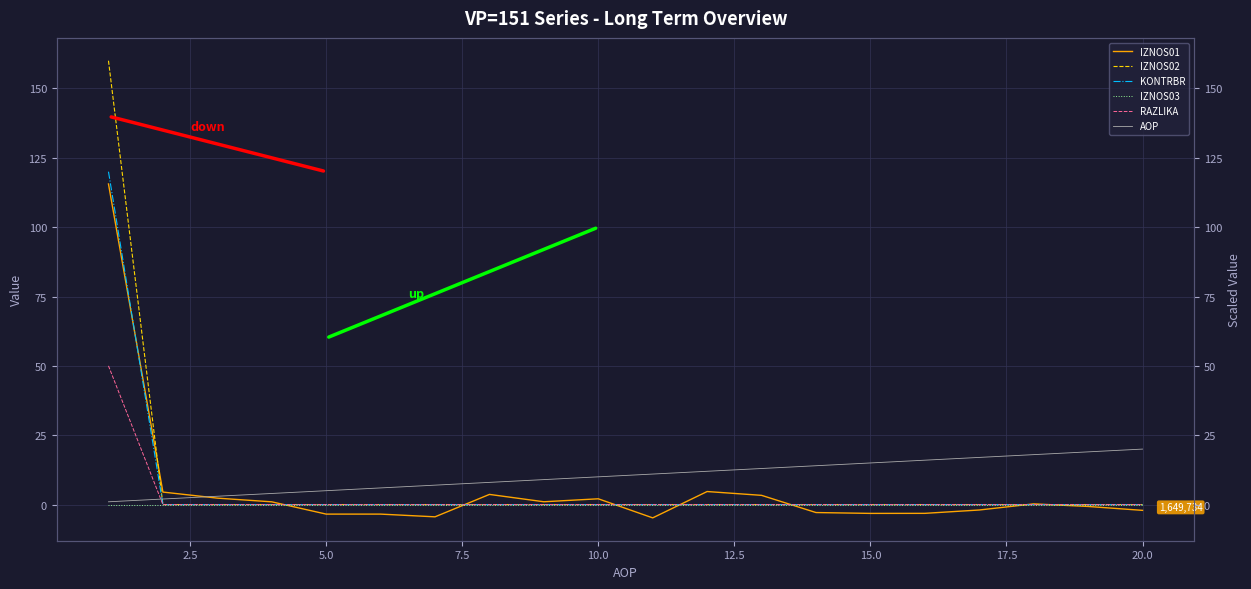

True or false: IZNOS03 and KONTRBR cross at least once.

False